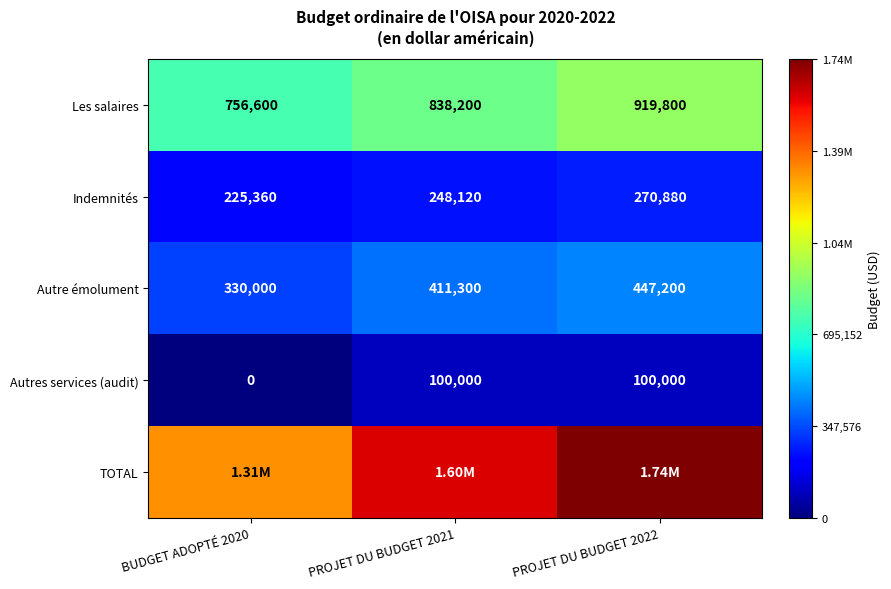

What is the sum of all Autres services (audit) values?

200000